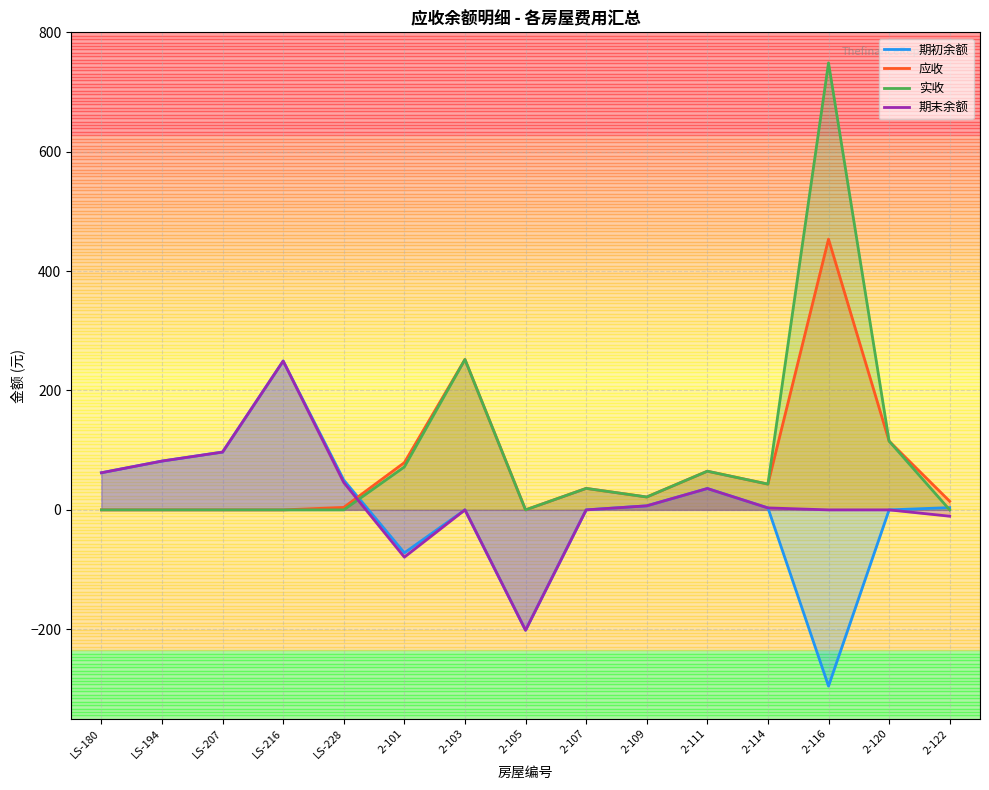

Does the chart display data point markers on the line(s)?

No